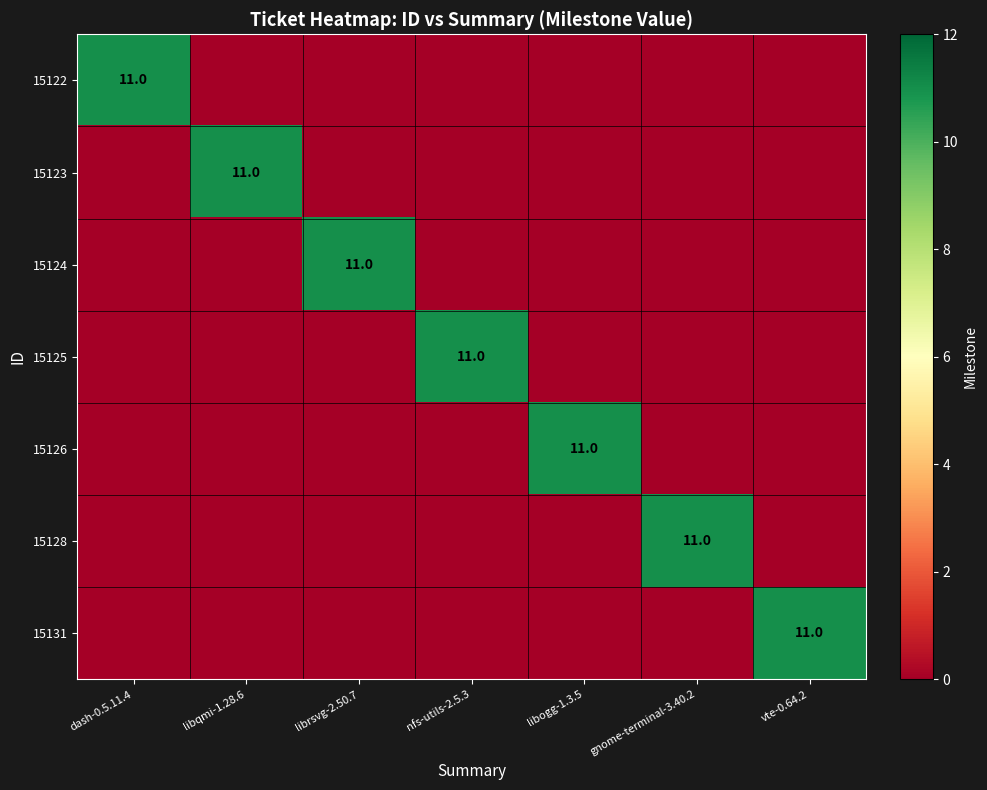

The 15125 series shows 11 at nfs-utils-2.5.3. True or false?

True